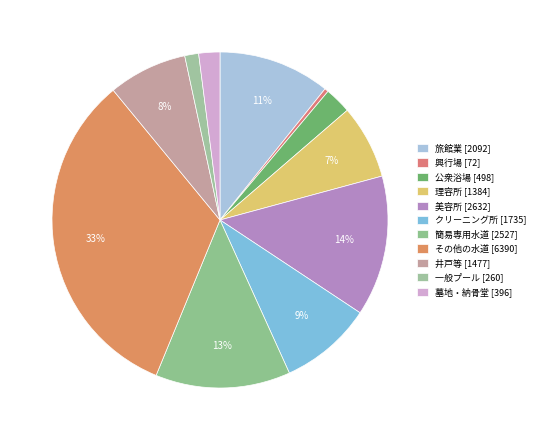

Which category has the biggest portion of the pie?

その他の水道 [6390]